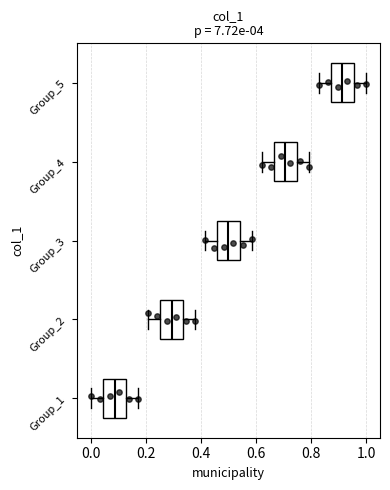

Reading bottom to top, read every box against the x-axis: the position of its median line, the range the box covers, and the ends of its whiskers. The values are not printed on the chart, so give them approximately, as read against the axis.

Group_1: median 0.08, box 0.04 to 0.12, whiskers 0.00 to 0.18
Group_2: median 0.30, box 0.26 to 0.34, whiskers 0.20 to 0.38
Group_3: median 0.50, box 0.46 to 0.54, whiskers 0.42 to 0.58
Group_4: median 0.70, box 0.66 to 0.76, whiskers 0.62 to 0.80
Group_5: median 0.92, box 0.88 to 0.96, whiskers 0.82 to 1.00